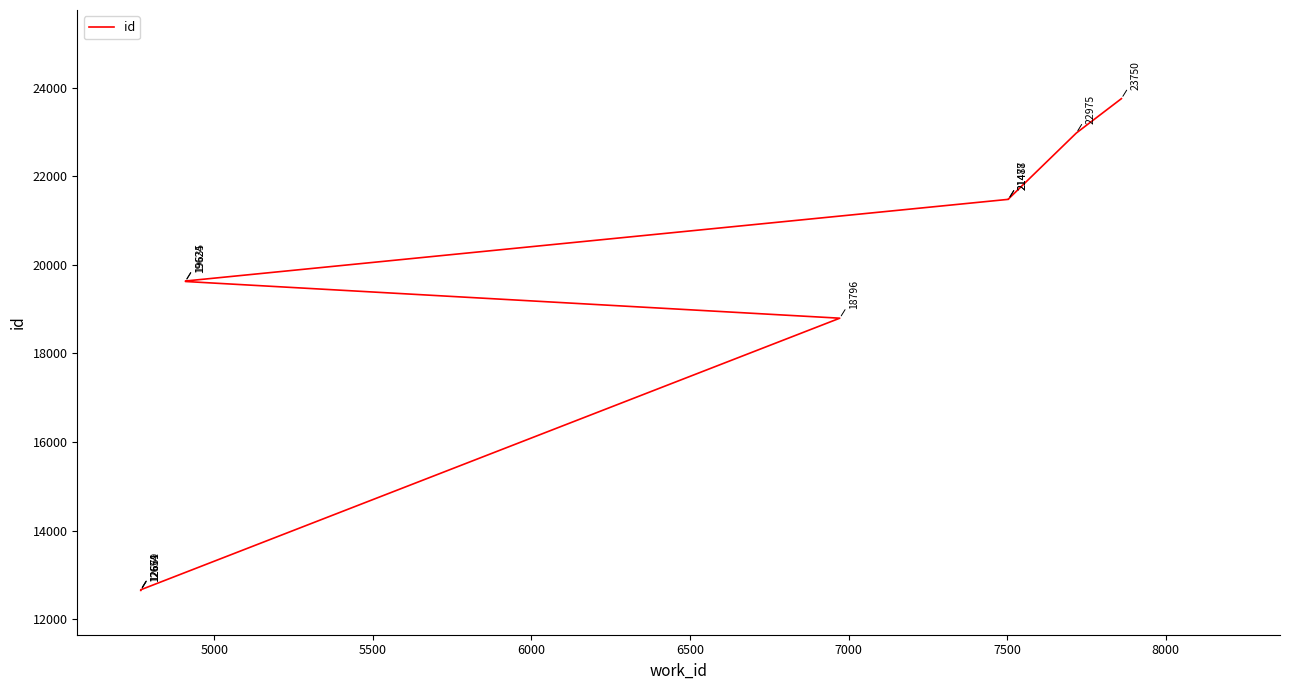

What is the smallest value displayed?

12654